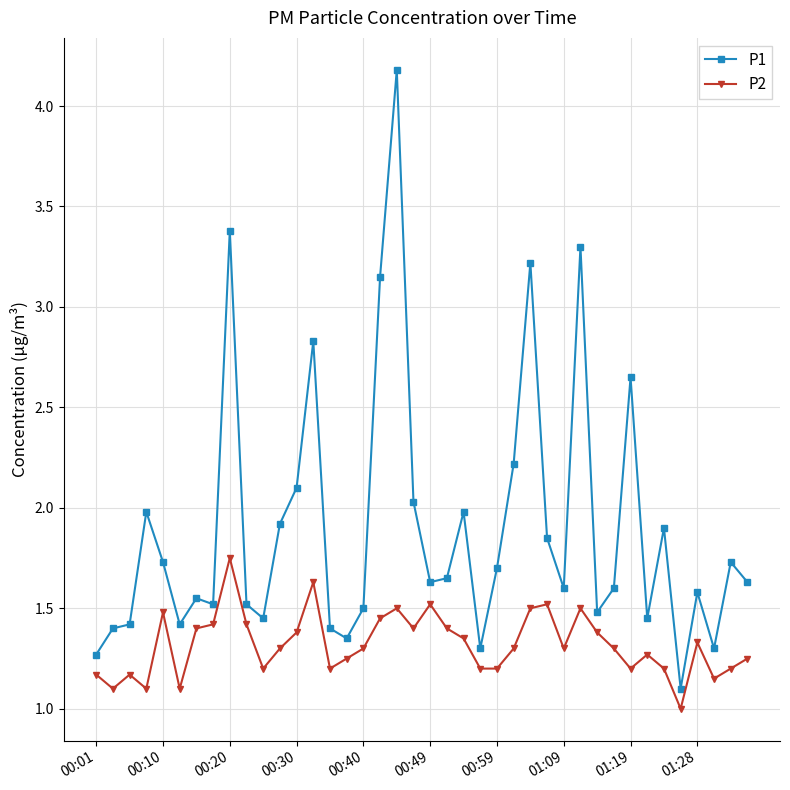

Which series has the largest range (max minus min)?

P1